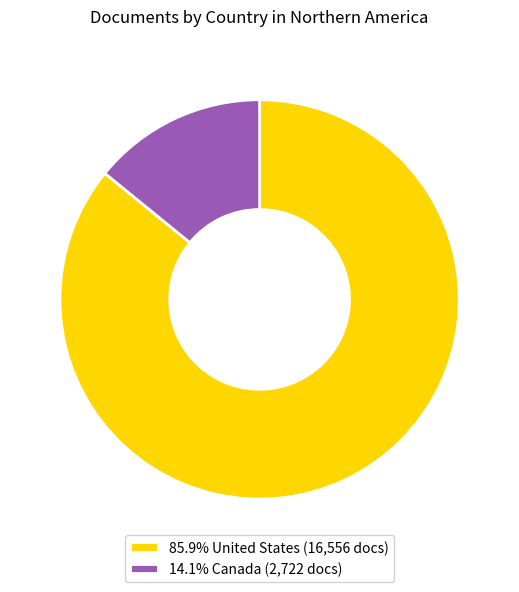

Is there a majority slice in this chart?

Yes